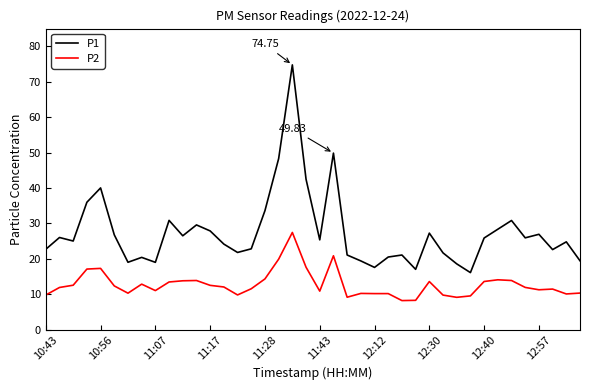

List the series in order of their overall mean, highest first.

P1, P2